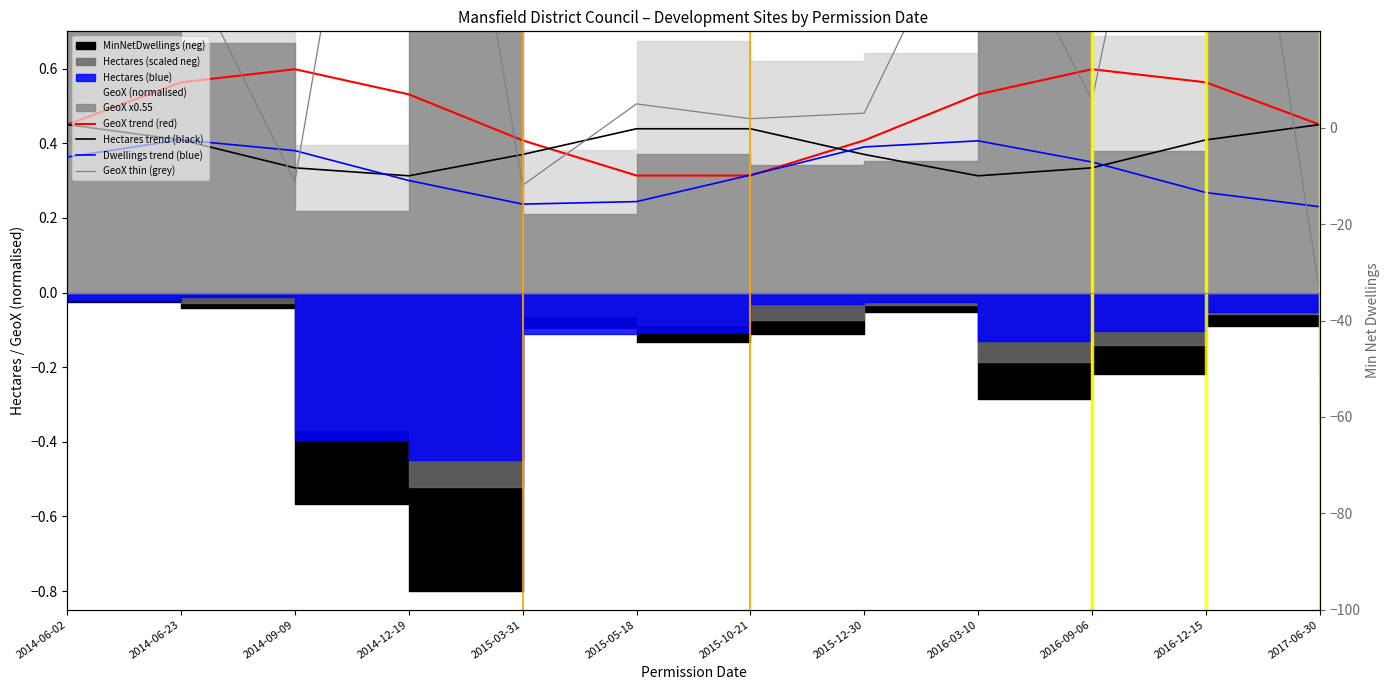

At 2015-10-21, list the series in order from largest to smallest.

GeoX thin (grey), Hectares trend (black), Dwellings trend (blue), GeoX trend (red)